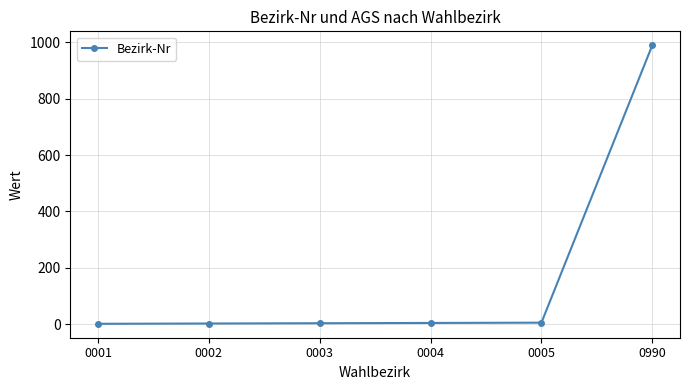

At which category does the chart reach its peak across all series?

0990